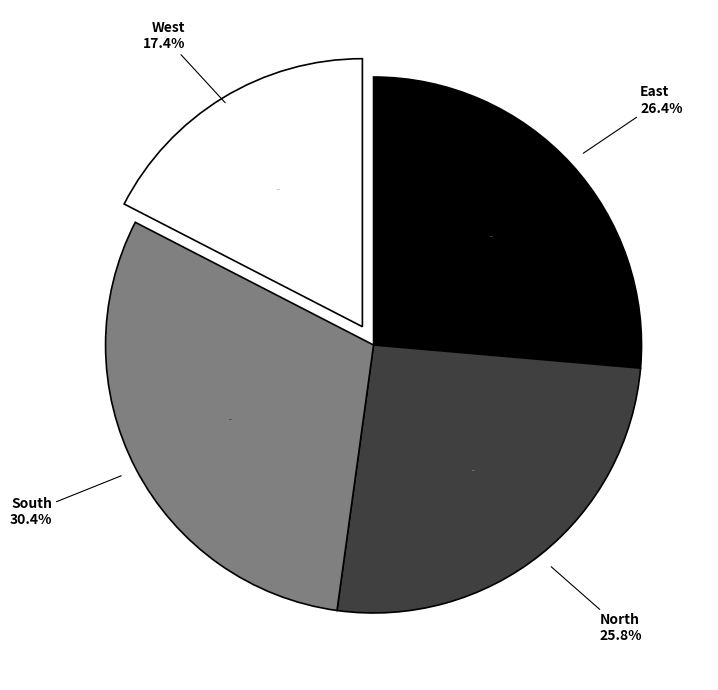

Between North and West, which is larger?

North